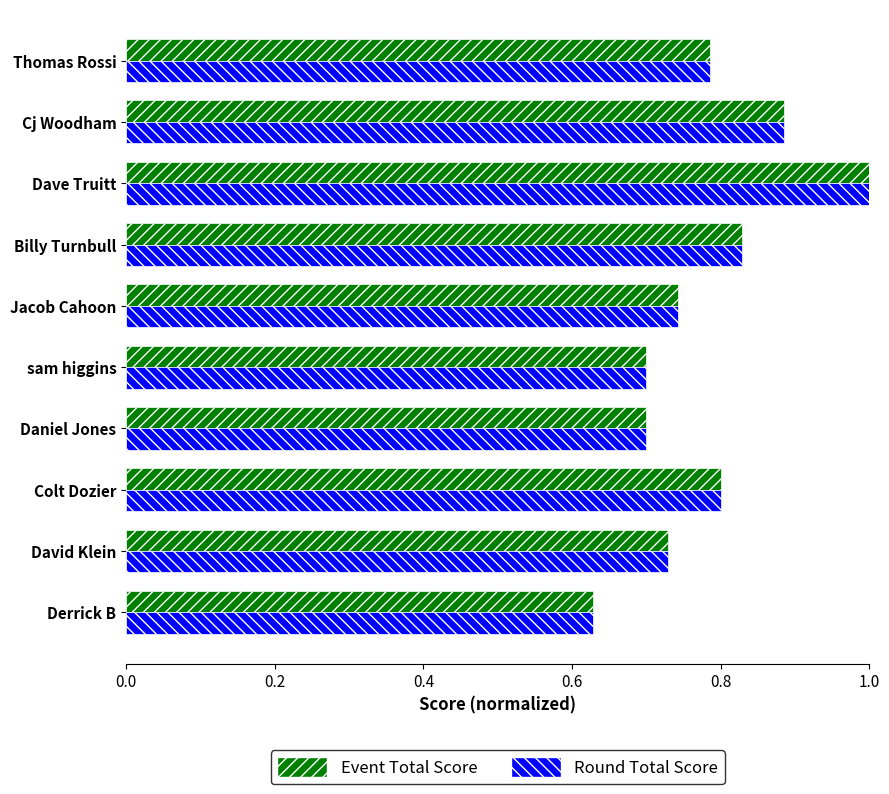

True or false: Event Total Score has a value of 0.7 at David Klein.

True